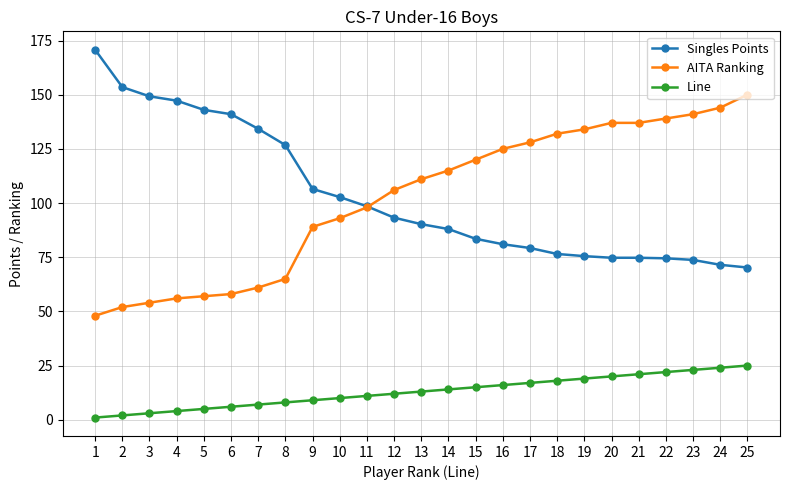

What is the highest value of the AITA Ranking series?

150.0